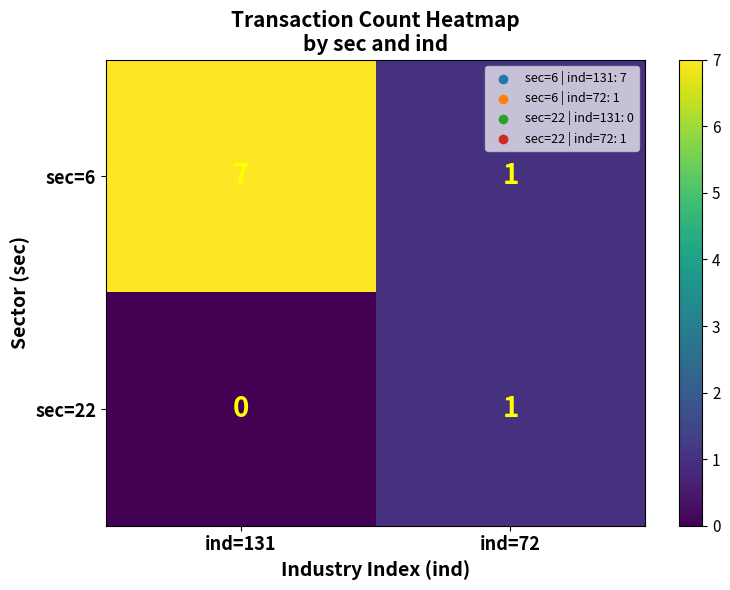

At ind=131, list the series in order from smallest to largest.

sec=22, sec=6